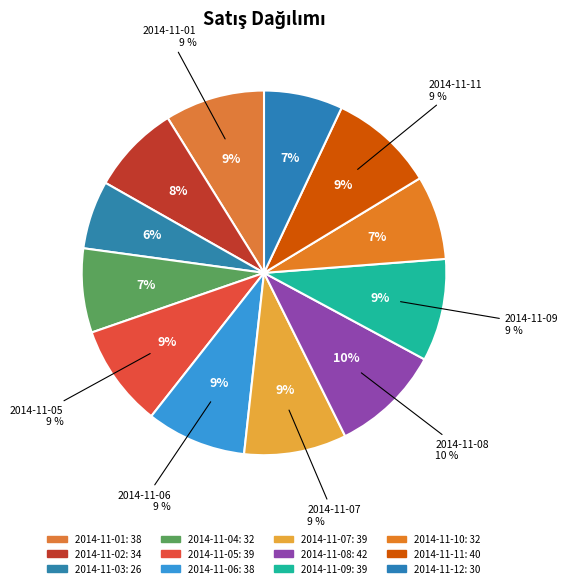

Rank the categories by value from lowest to highest.

2014-11-03, 2014-11-12, 2014-11-04, 2014-11-10, 2014-11-02, 2014-11-01, 2014-11-06, 2014-11-05, 2014-11-07, 2014-11-09, 2014-11-11, 2014-11-08